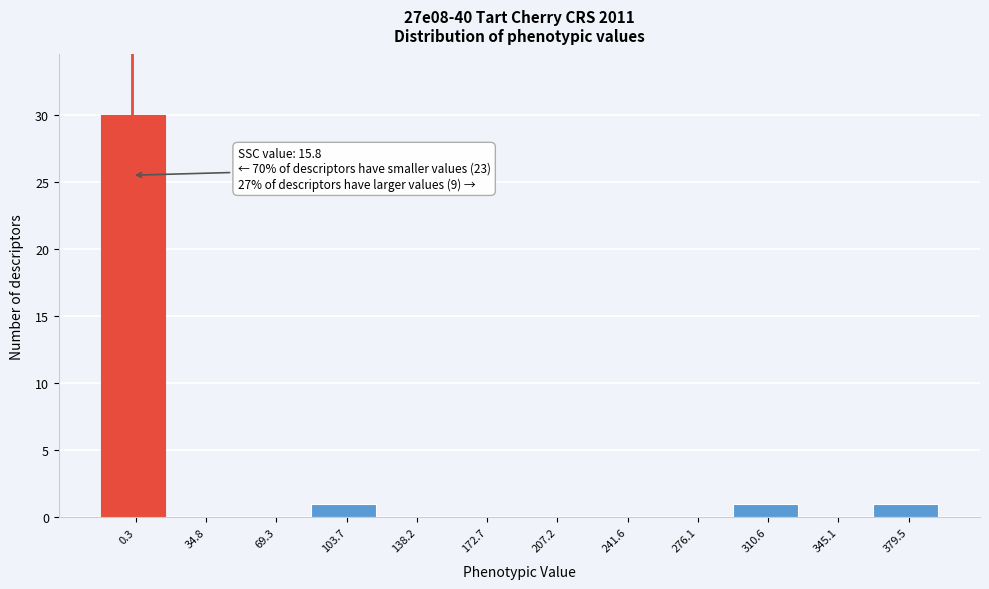

Reading left to right, list all the values displayed in this chart.

0.3=30	34.8=0	69.3=0	103.7=1	138.2=0	172.7=0	207.2=0	241.6=0	276.1=0	310.6=1	345.1=0	379.5=1